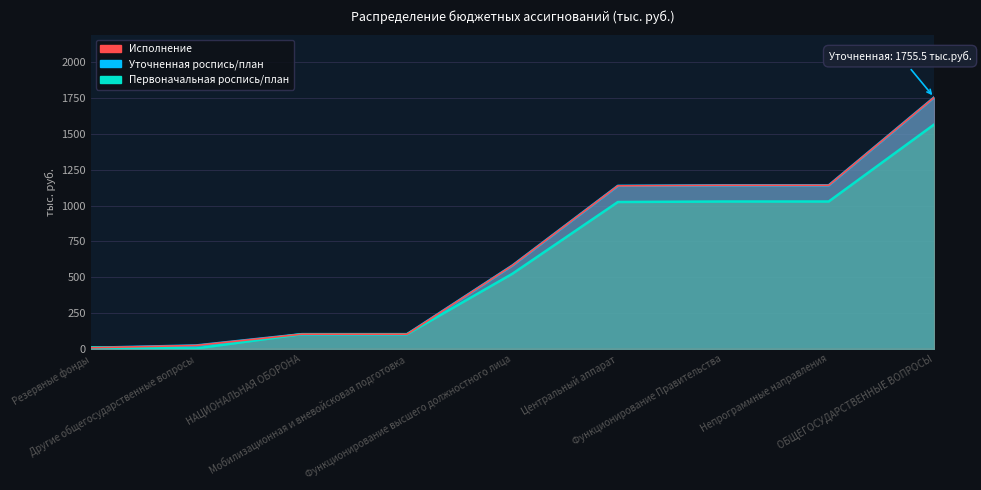

What are all the series names shown in the legend?

Уточненная роспись/план, Первоначальная роспись/план, Исполнение